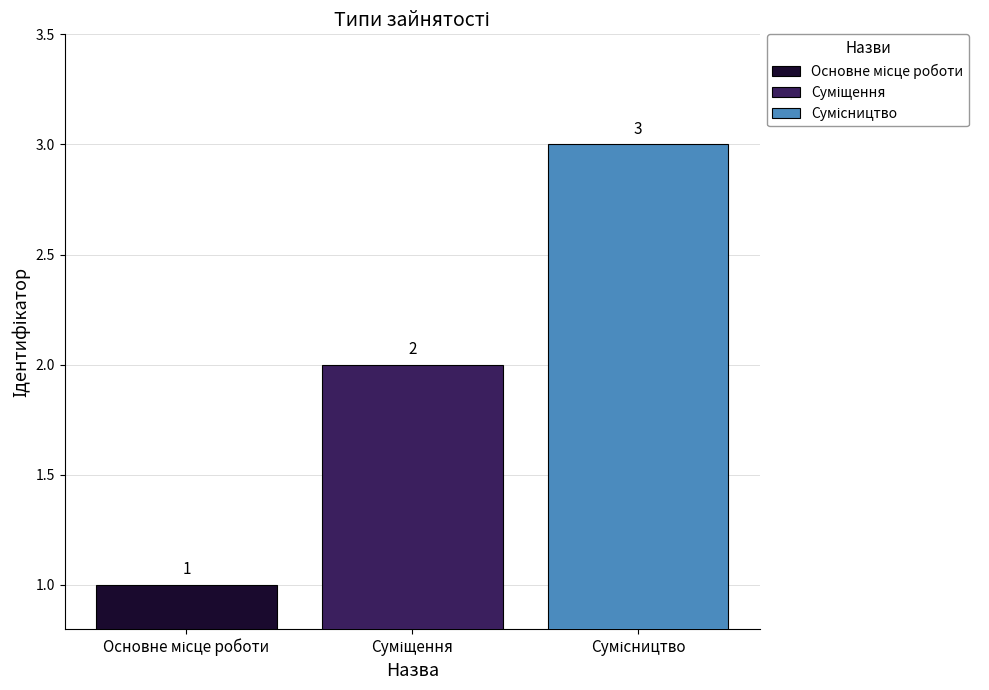

What is the maximum value shown in the chart?

3